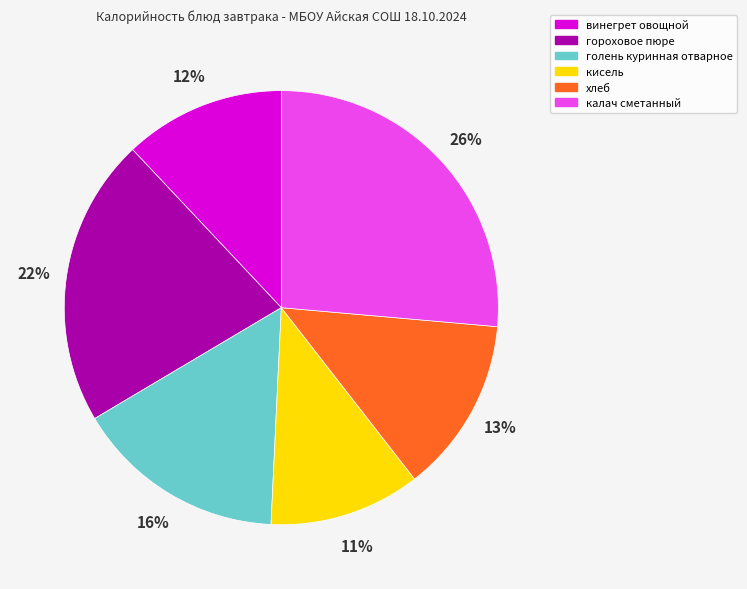

Does any single category account for the majority?

No